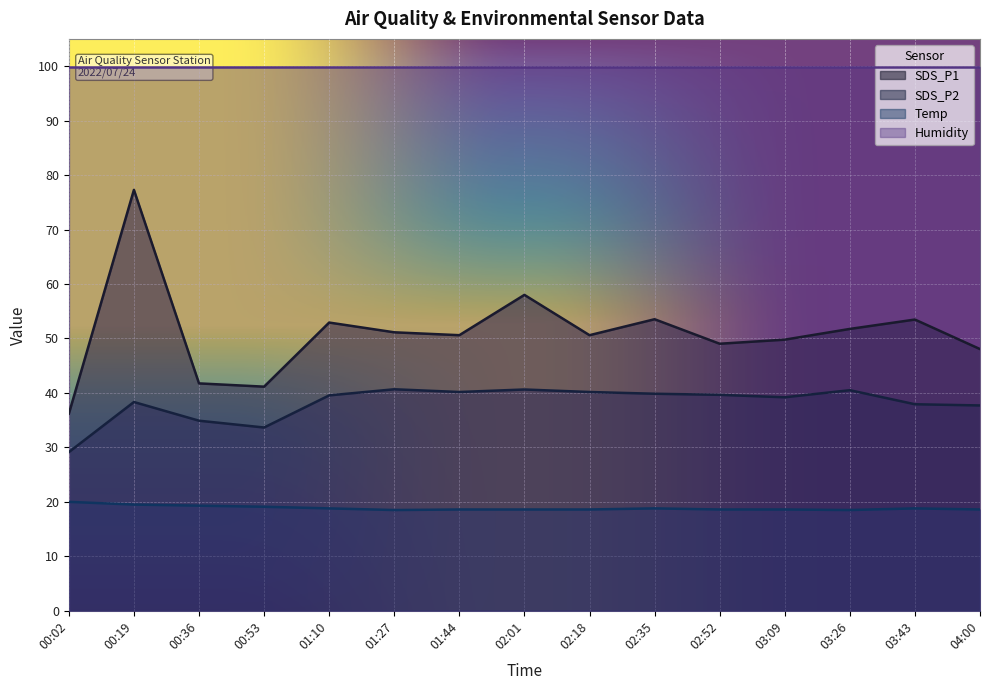

True or false: SDS_P1 and SDS_P2 cross at least once.

False